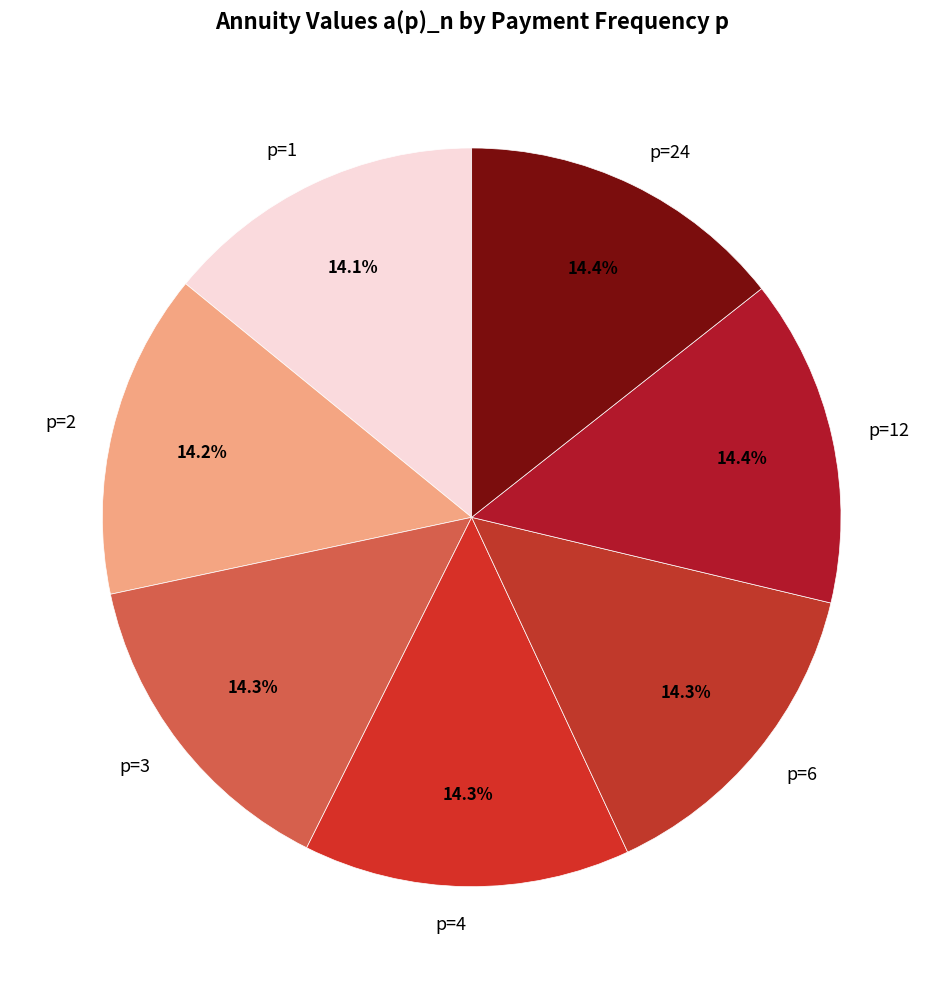

How many slices are in this pie chart?

7